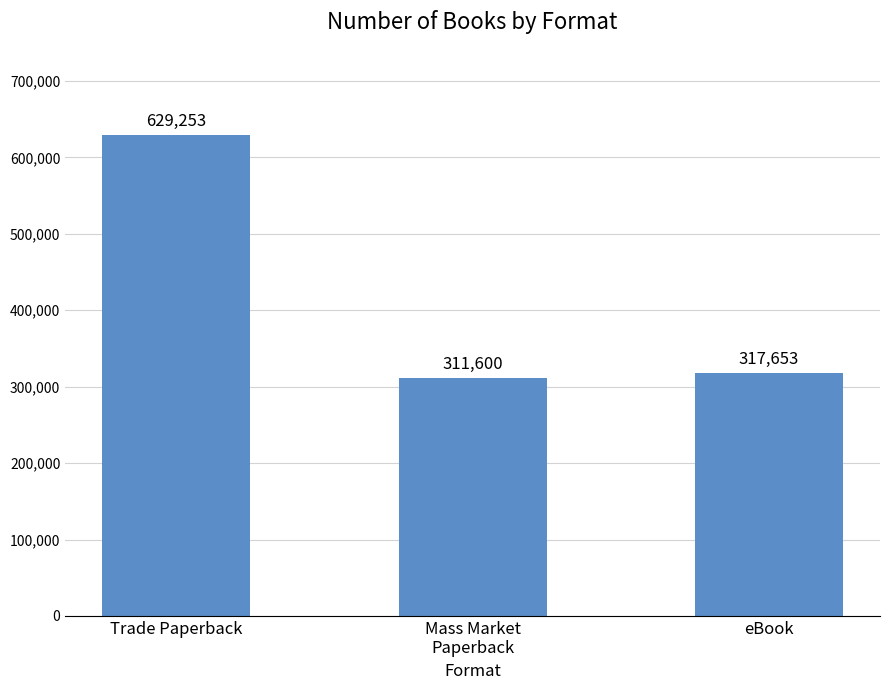

Reading left to right, list all the values displayed in this chart.

Trade Paperback=629253	Mass Market
Paperback=311600	eBook=317653